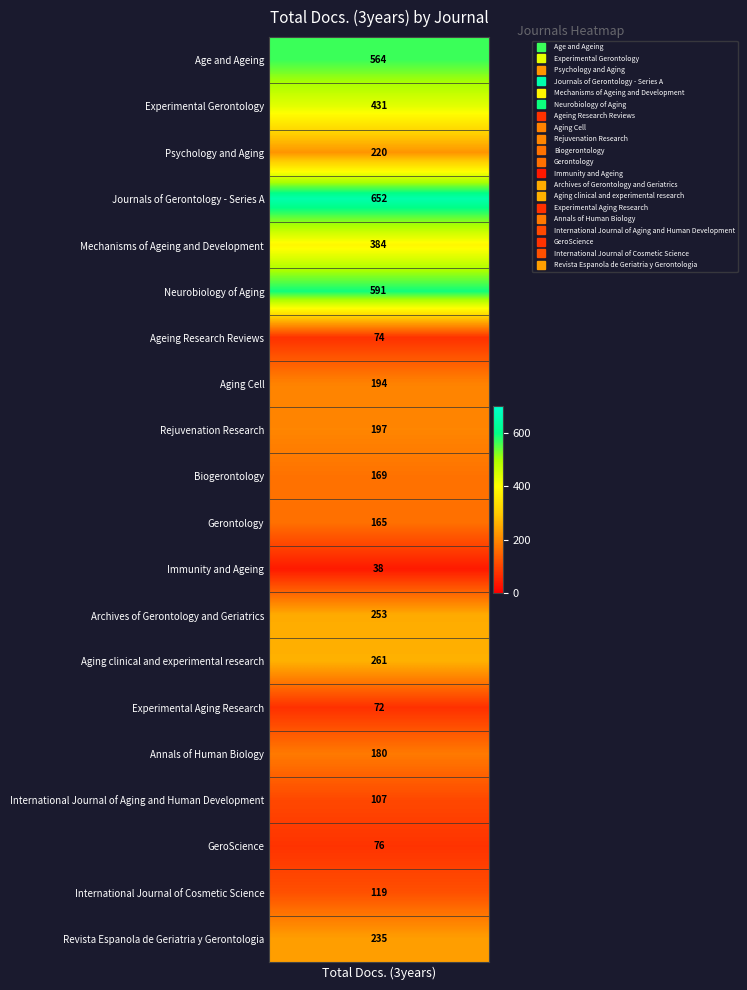

The chart shows a value of 933 at Age and Ageing. True or false?

False